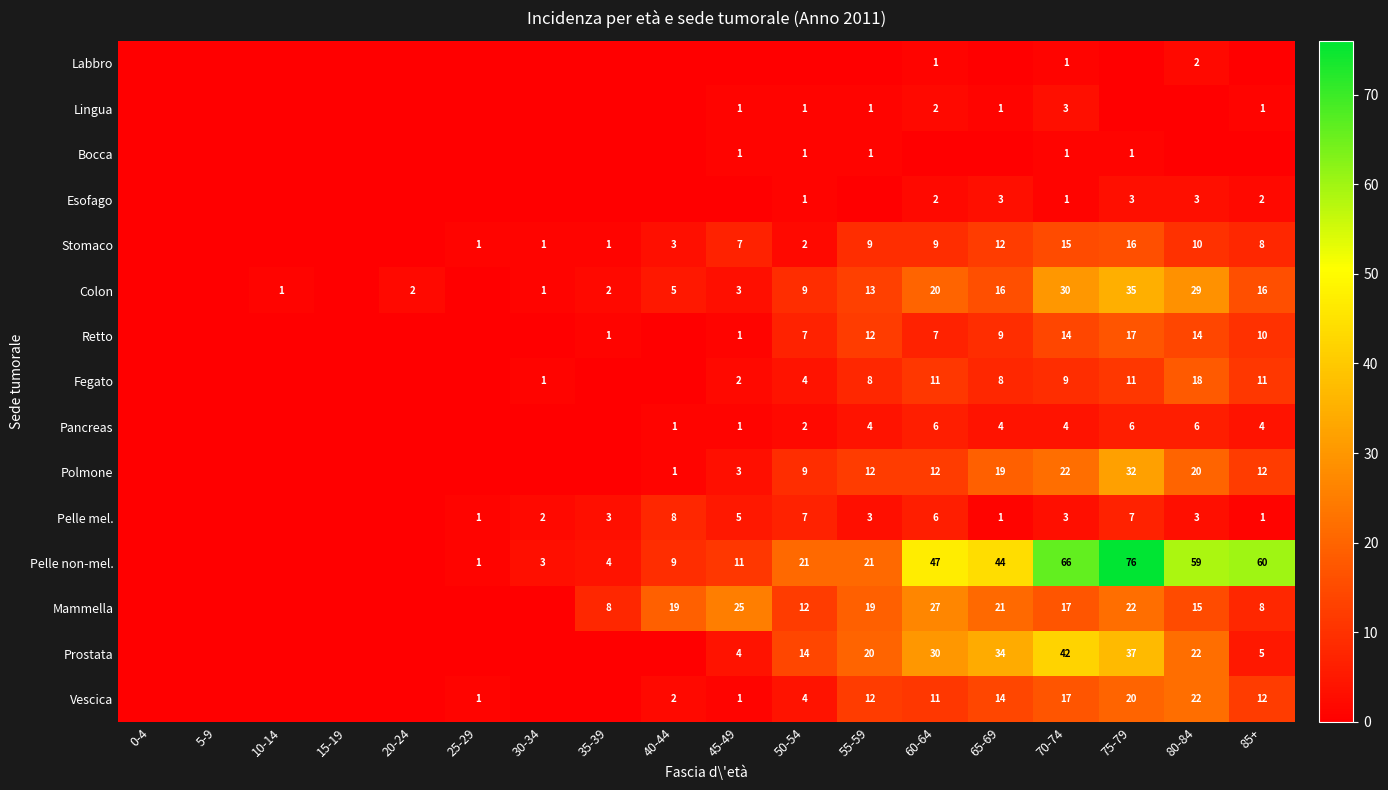

What is the maximum value shown in the chart?

76